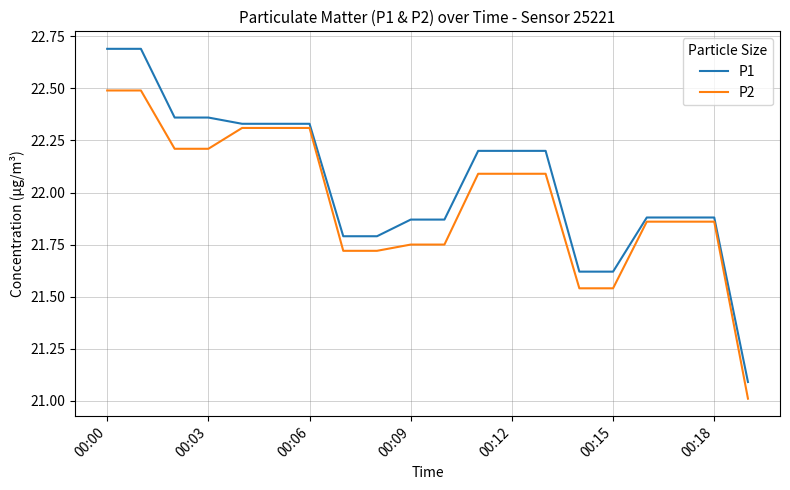

List the series in order of their peak value, lowest first.

P2, P1